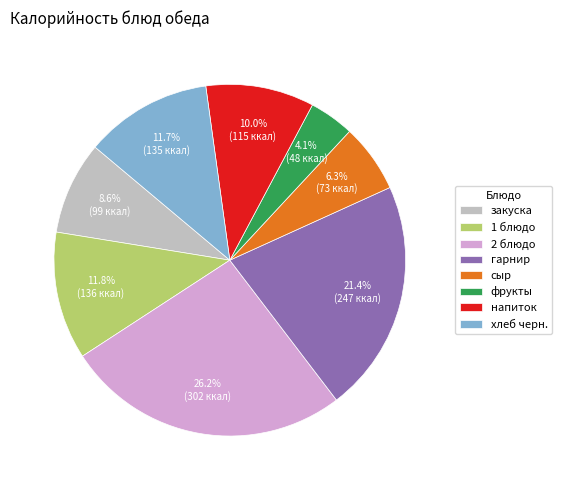

What is the smallest slice in the pie chart?

фрукты